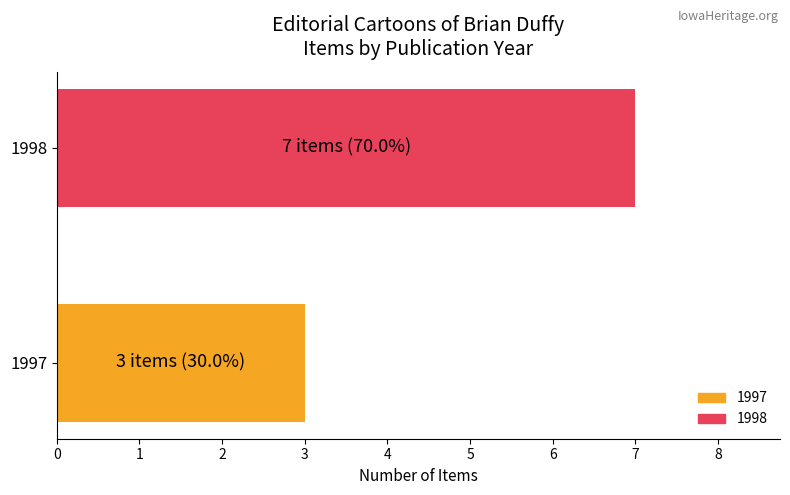

What is the average value?

5